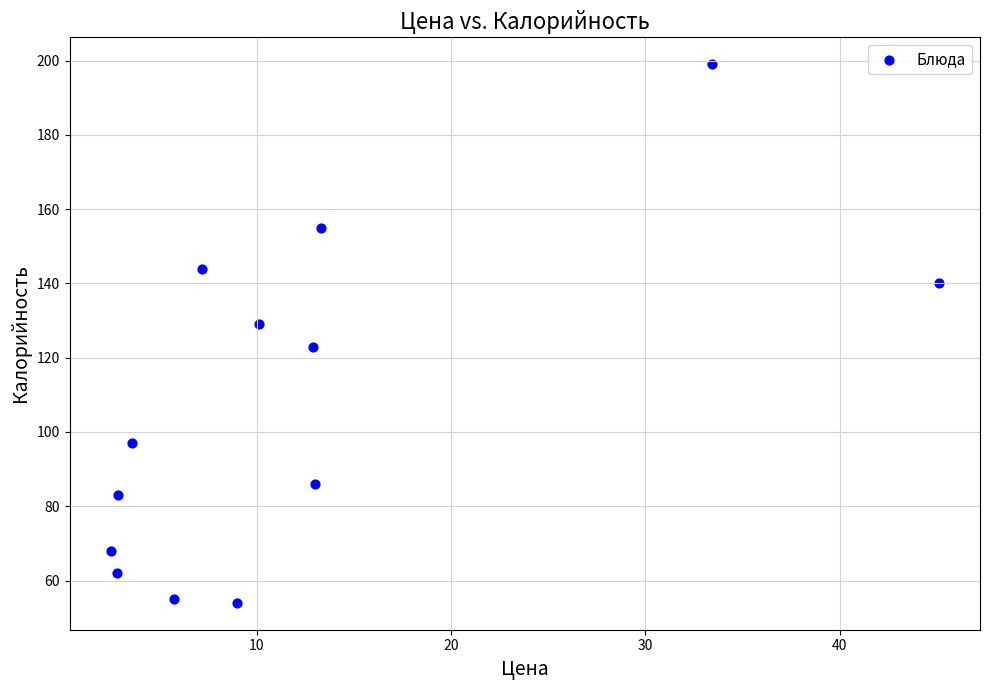

What is the range of Y values (max minus min)?

145